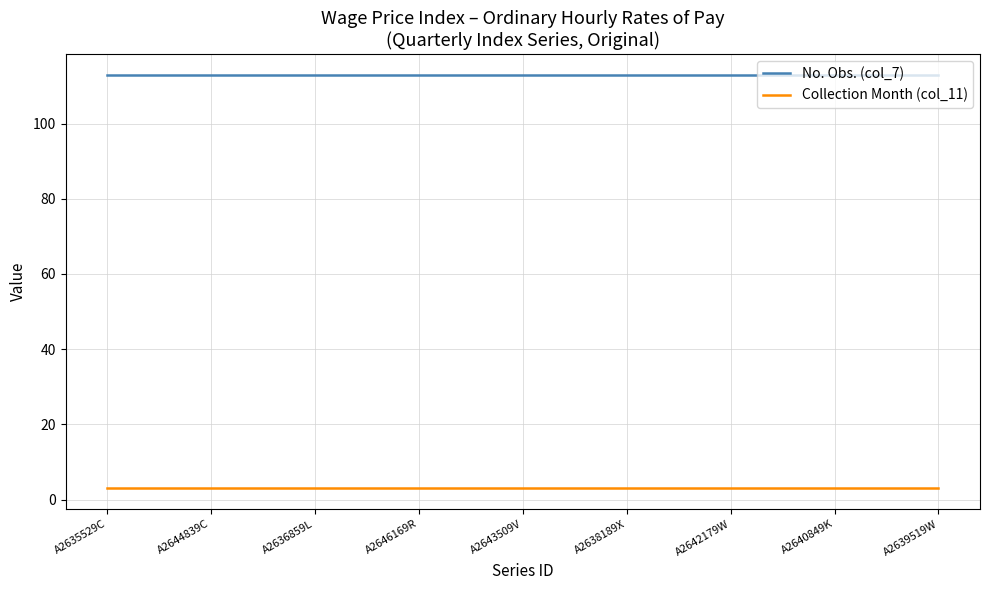

What is the total value across all series at A2640849K?

116